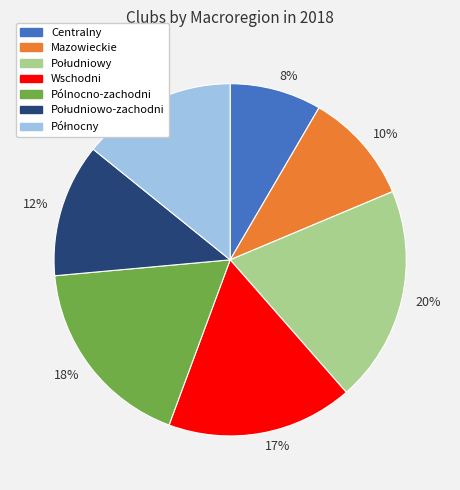

True or false: 10% accounts for 1% of the total.

False